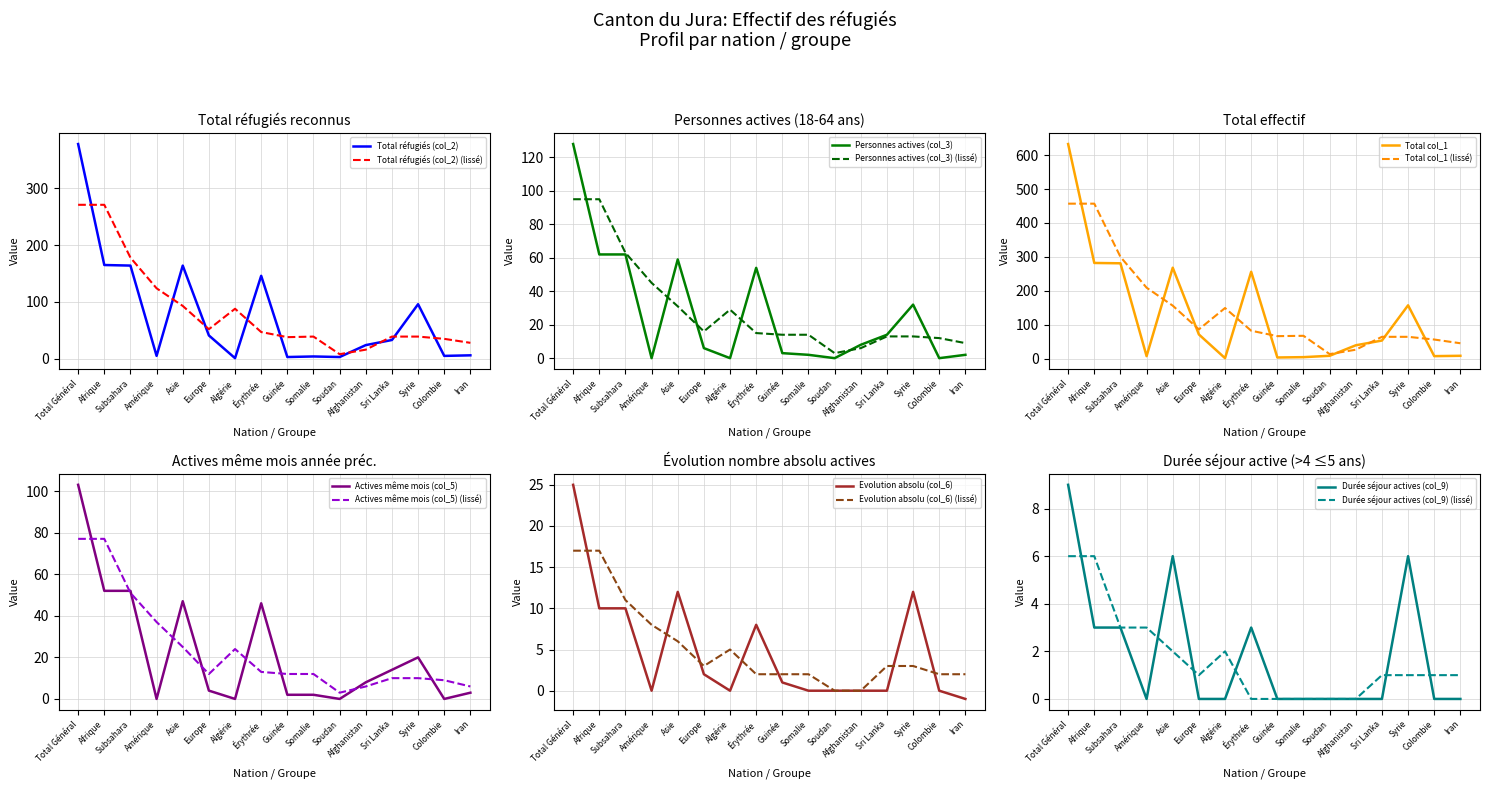

How many data points in Total réfugiés (col_2) are above 33?

7